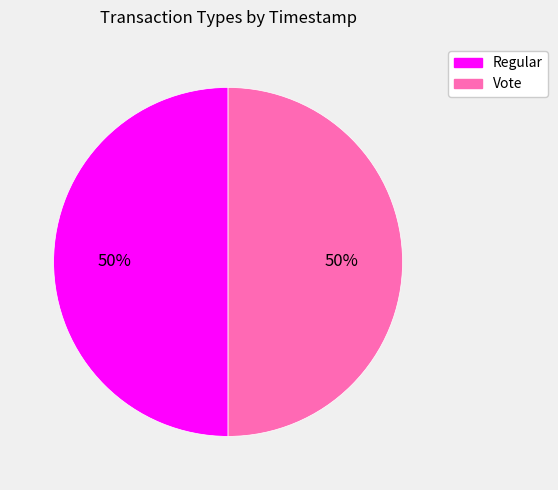

To the nearest percent, what portion does Vote represent?

50%